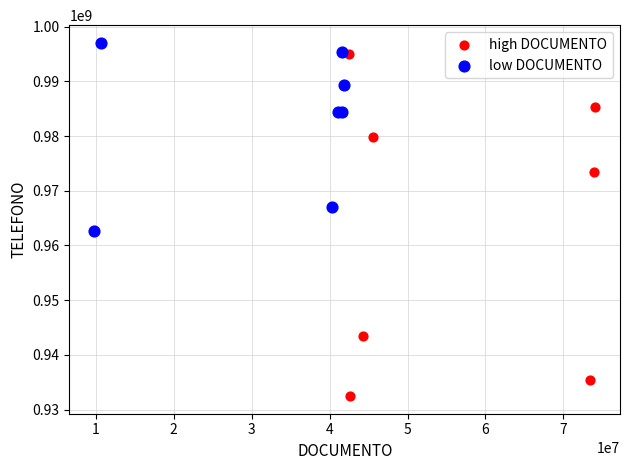

Which series reaches the maximum Y coordinate?

low DOCUMENTO